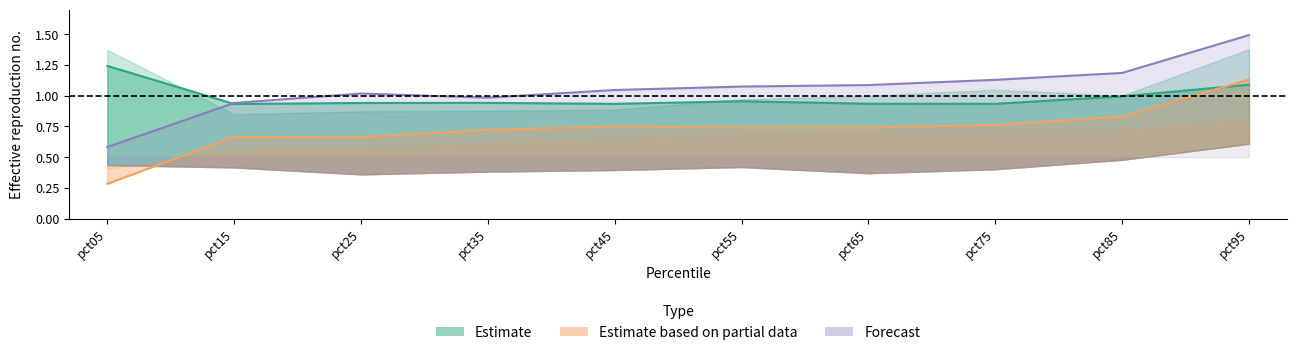

Does the chart have visible grid lines?

No